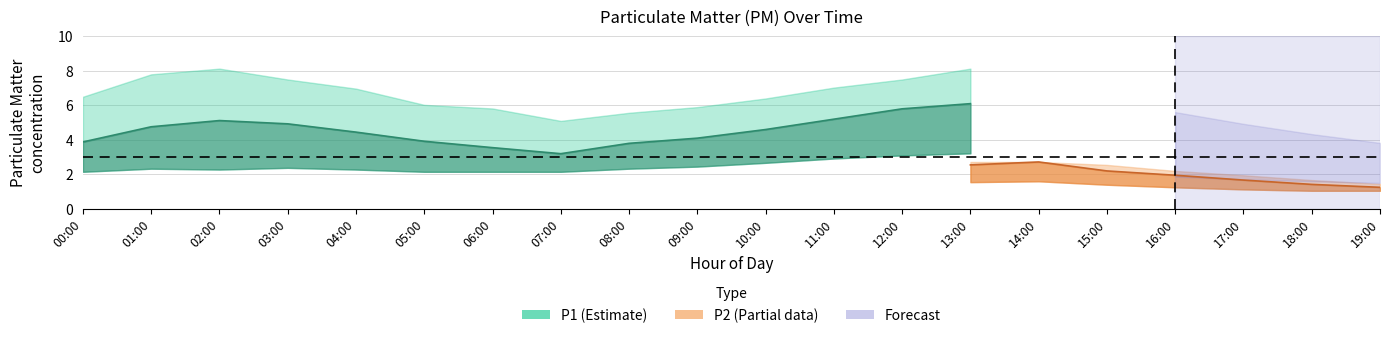

How many interior local valleys does the P1_upper series have?

1